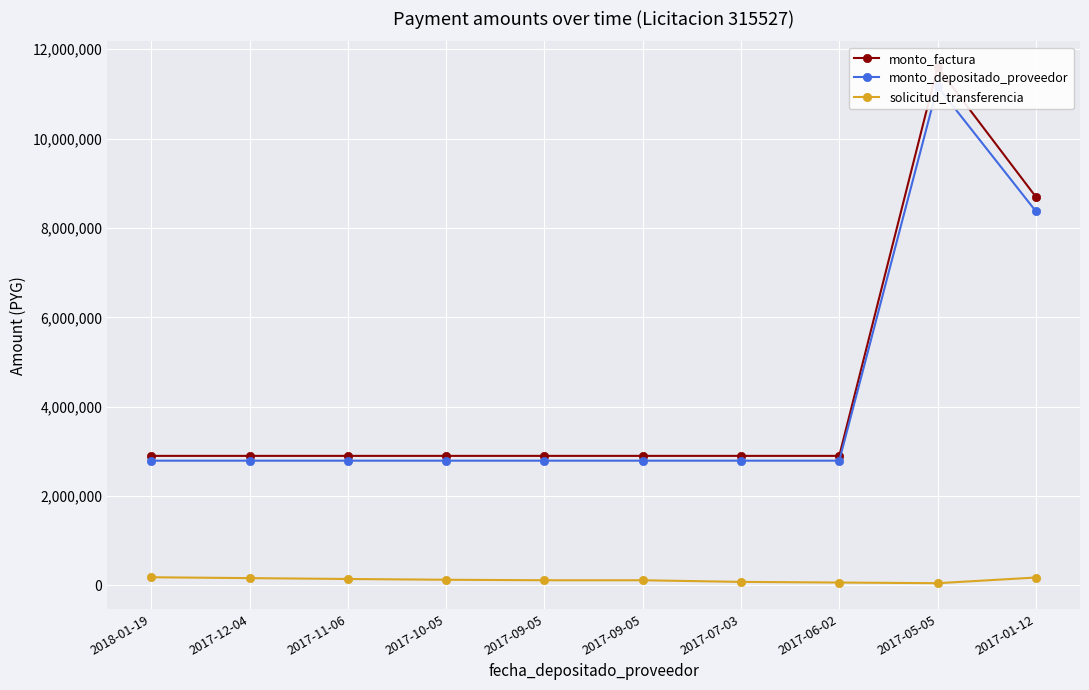

List the series in order of their peak value, highest first.

monto_factura, monto_depositado_proveedor, solicitud_transferencia